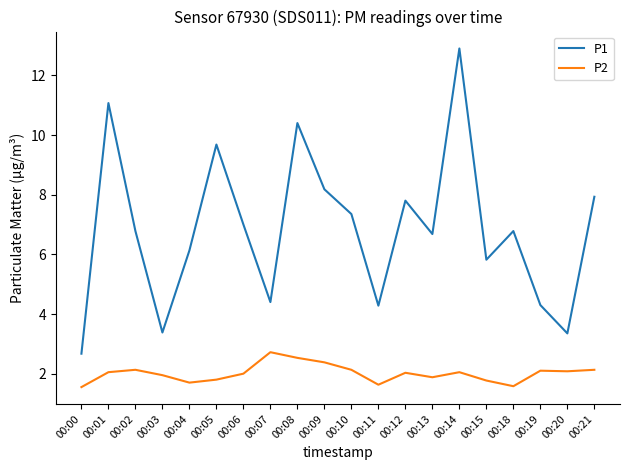

At which label does P2 first exceed 2?

00:01